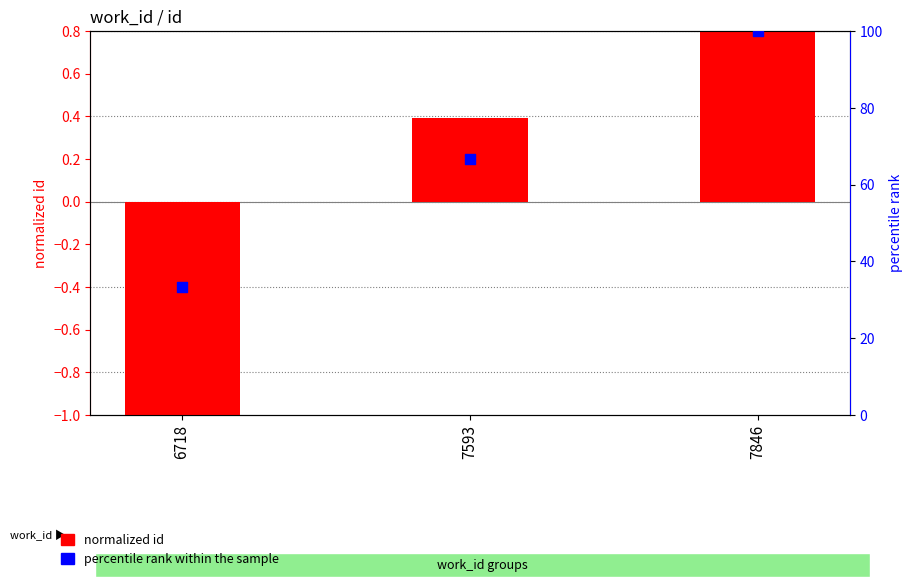

Which series has the largest Y range (max minus min)?

percentile rank within the sample